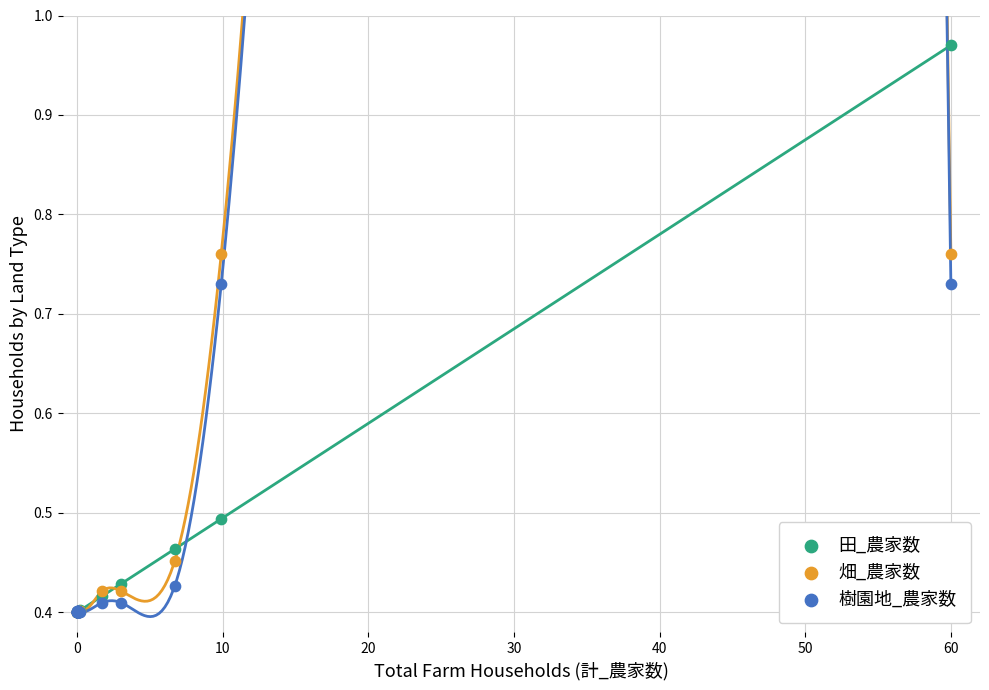

What are all the series names shown in the legend?

田_農家数, 畑_農家数, 樹園地_農家数